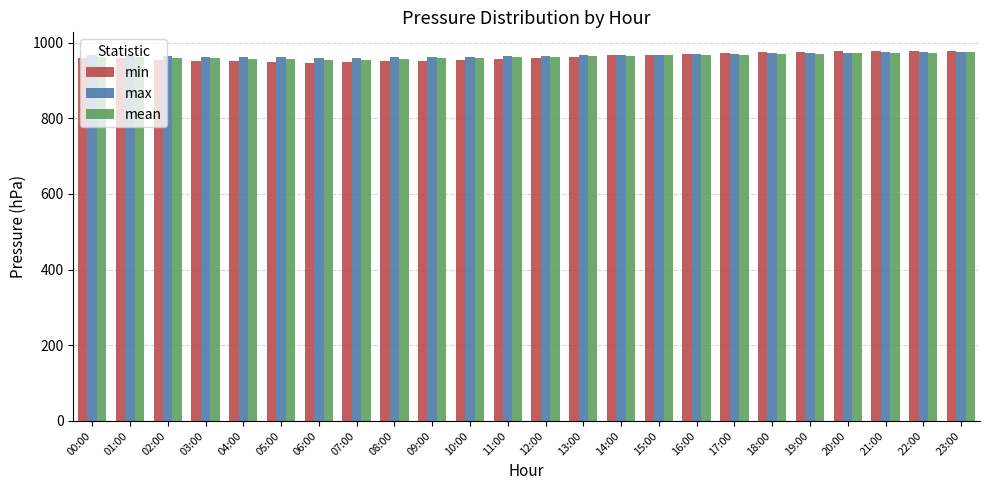

What is the difference between the maximum and minimum values in the min series?

31